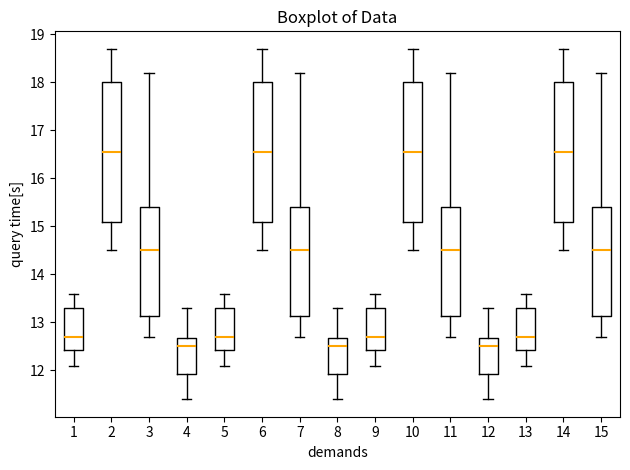

Reading left to right, transcribe this box plot: for each box, give where its median line is, the range the box spans, and where its two whiskers end, as read against the y-axis. The values are not printed on the chart, so give them approximately, as read against the axis.

1: median 12.7, box 12.4 to 13.3, whiskers 12.1 to 13.6
2: median 16.6, box 15.1 to 18.0, whiskers 14.5 to 18.7
3: median 14.5, box 13.1 to 15.4, whiskers 12.7 to 18.2
4: median 12.5, box 11.9 to 12.7, whiskers 11.4 to 13.3
5: median 12.7, box 12.4 to 13.3, whiskers 12.1 to 13.6
6: median 16.6, box 15.1 to 18.0, whiskers 14.5 to 18.7
7: median 14.5, box 13.1 to 15.4, whiskers 12.7 to 18.2
8: median 12.5, box 11.9 to 12.7, whiskers 11.4 to 13.3
9: median 12.7, box 12.4 to 13.3, whiskers 12.1 to 13.6
10: median 16.6, box 15.1 to 18.0, whiskers 14.5 to 18.7
11: median 14.5, box 13.1 to 15.4, whiskers 12.7 to 18.2
12: median 12.5, box 11.9 to 12.7, whiskers 11.4 to 13.3
13: median 12.7, box 12.4 to 13.3, whiskers 12.1 to 13.6
14: median 16.6, box 15.1 to 18.0, whiskers 14.5 to 18.7
15: median 14.5, box 13.1 to 15.4, whiskers 12.7 to 18.2